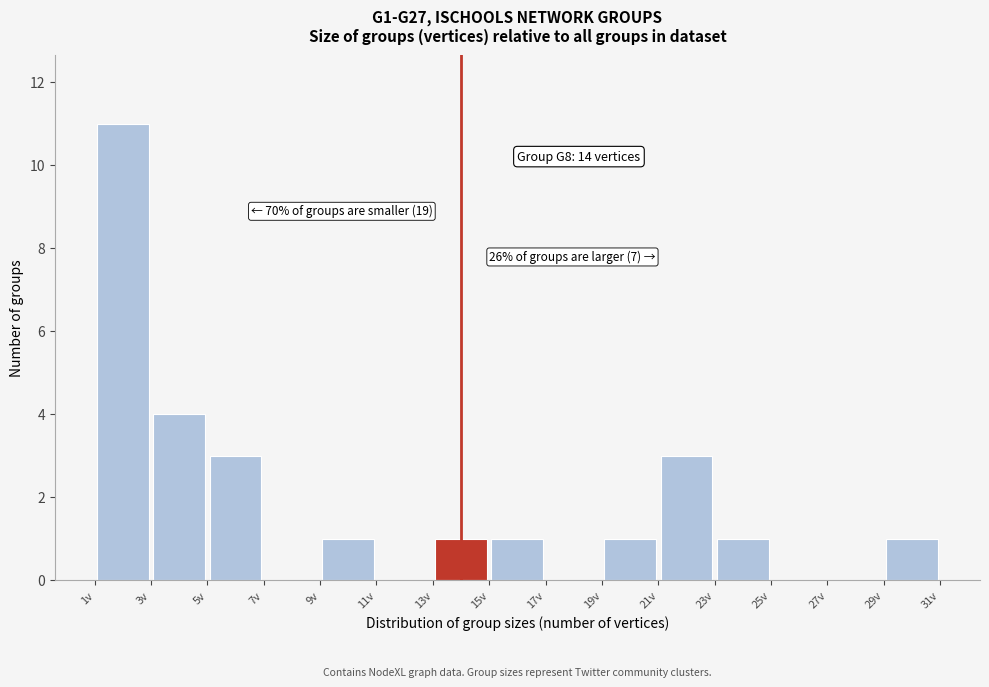

Which range on the x-axis has the tallest bar?

1 to 3